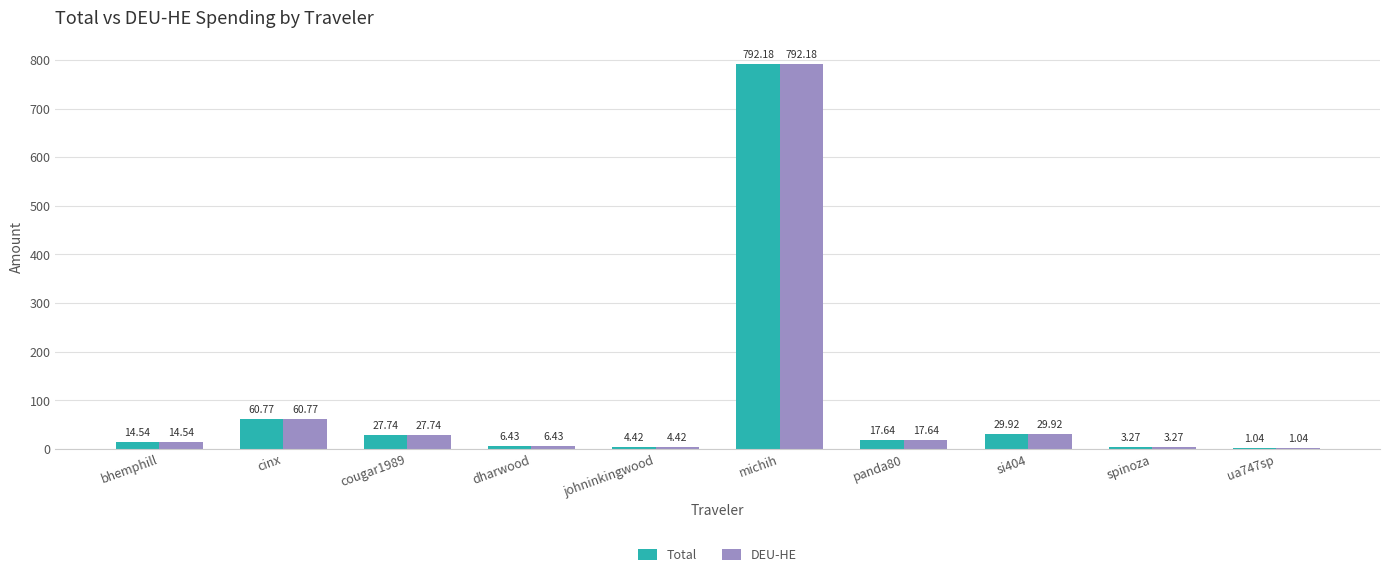

What are all the series names shown in the legend?

Total, DEU-HE